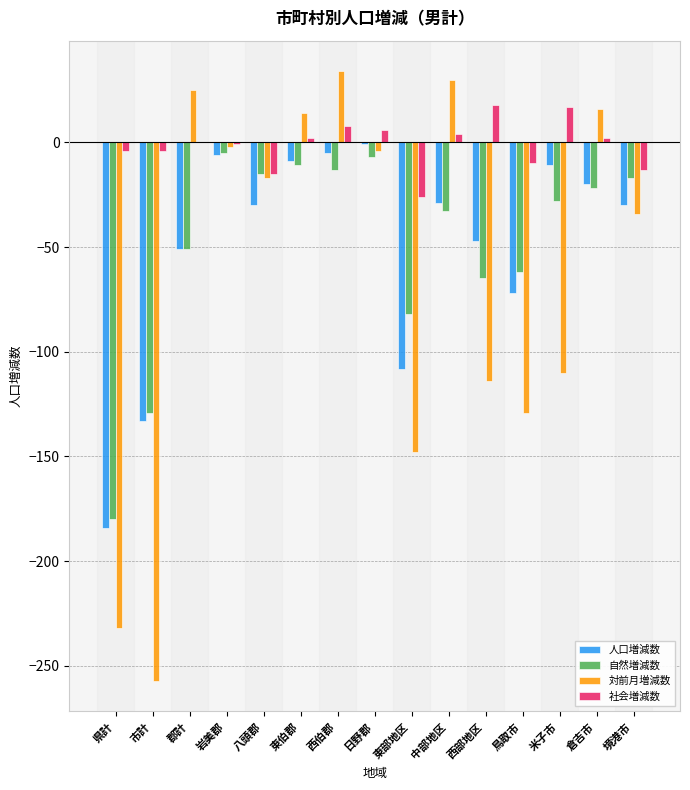

Is the value of 対前月増減数 at 米子市 greater than the value of 自然増減数 at 境港市?

No